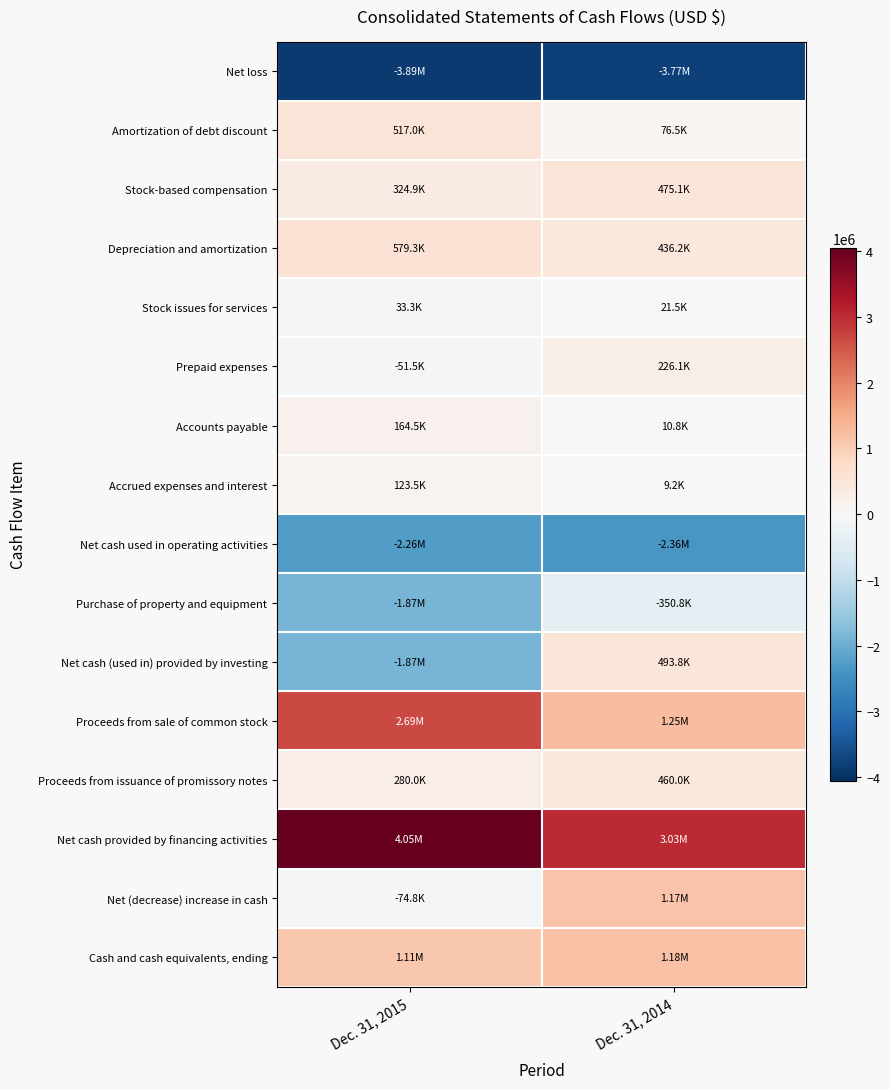

Which series changed the most between Dec. 31, 2015 and Dec. 31, 2014?

Net cash (used in) provided by investing